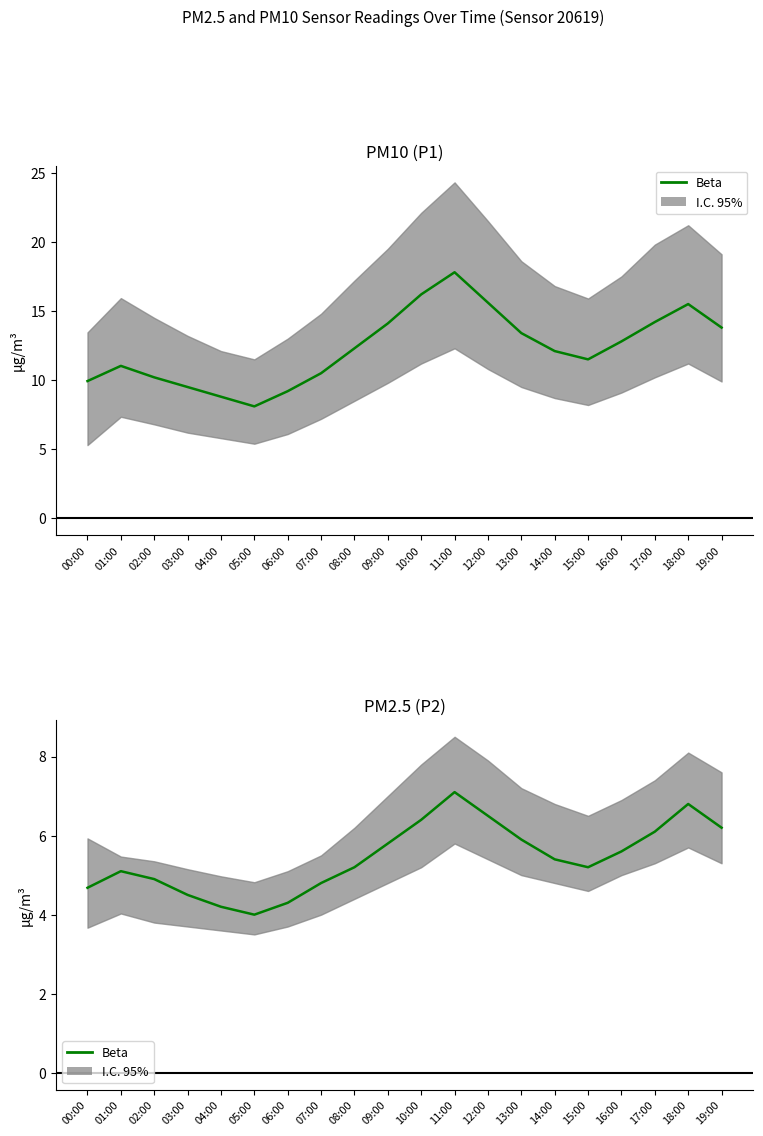

Is it true that the value at 09:00 is 5.8?

True